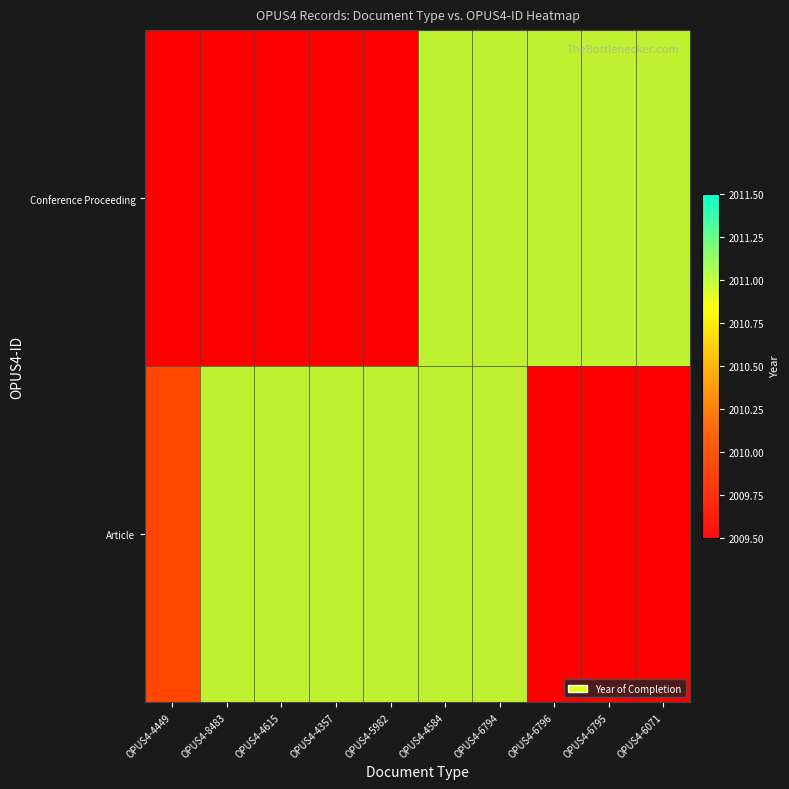

True or false: Conference Proceeding has a value of 2011.0 at OPUS4-6796.

True